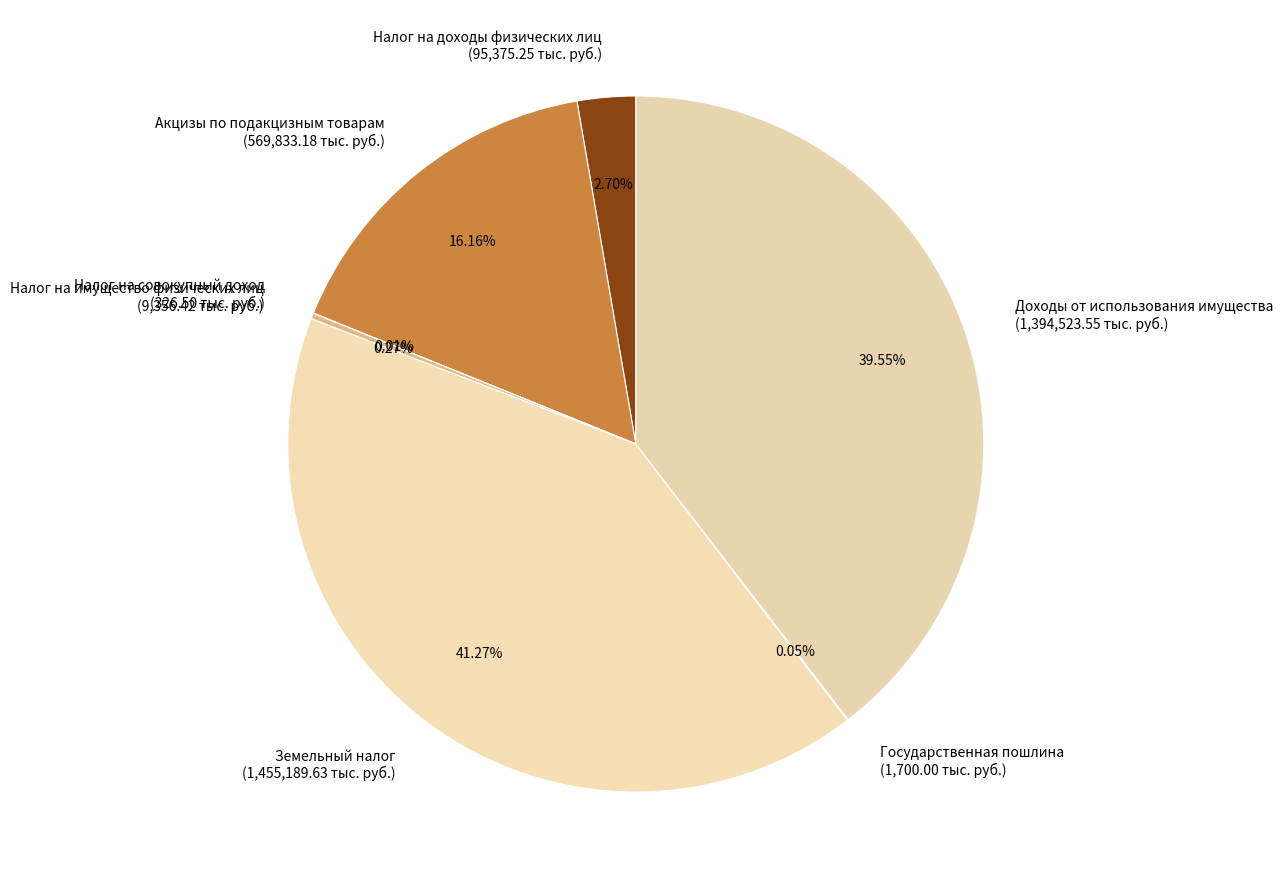

How much of the chart is everything except Доходы от использования имущества?

60.5%